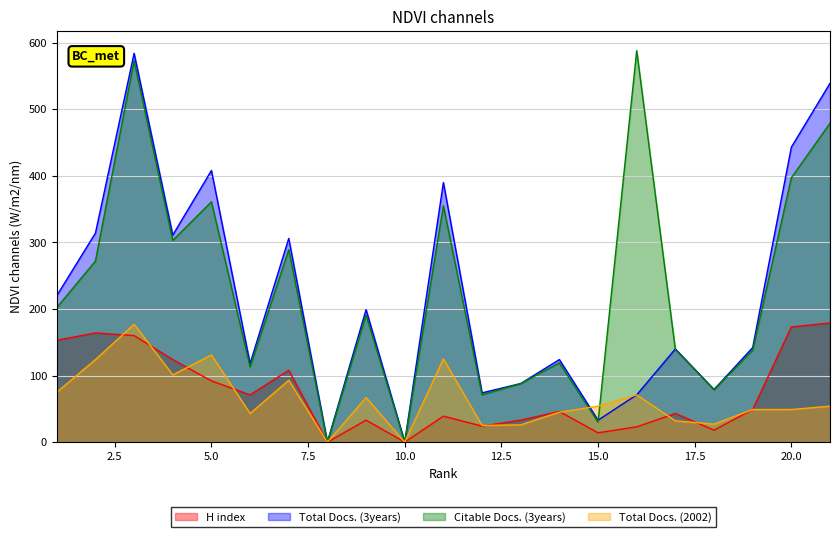

What is the value of the Total Docs. (3years) point at the 15th from the left?

33